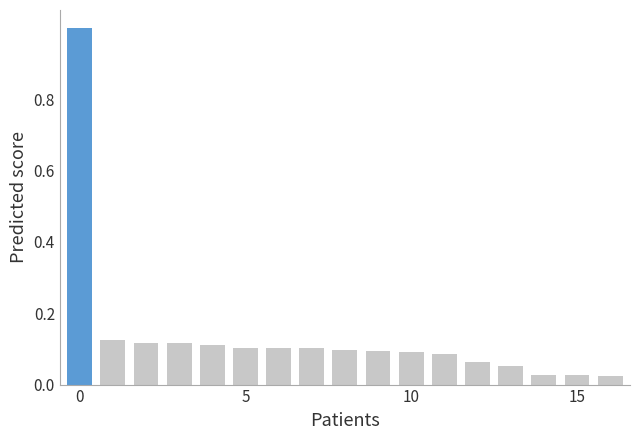

What is the difference between the maximum and second lowest values?

1.0